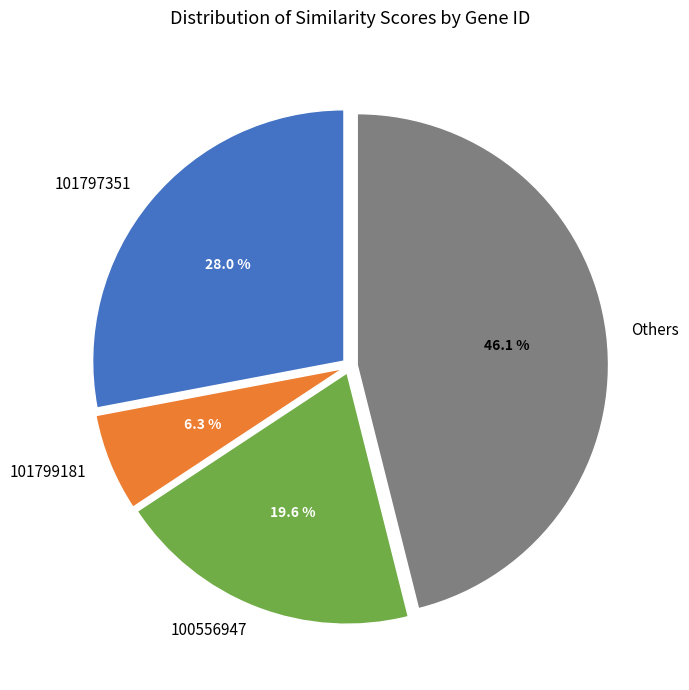

Is there any slice that represents more than half of the pie?

No